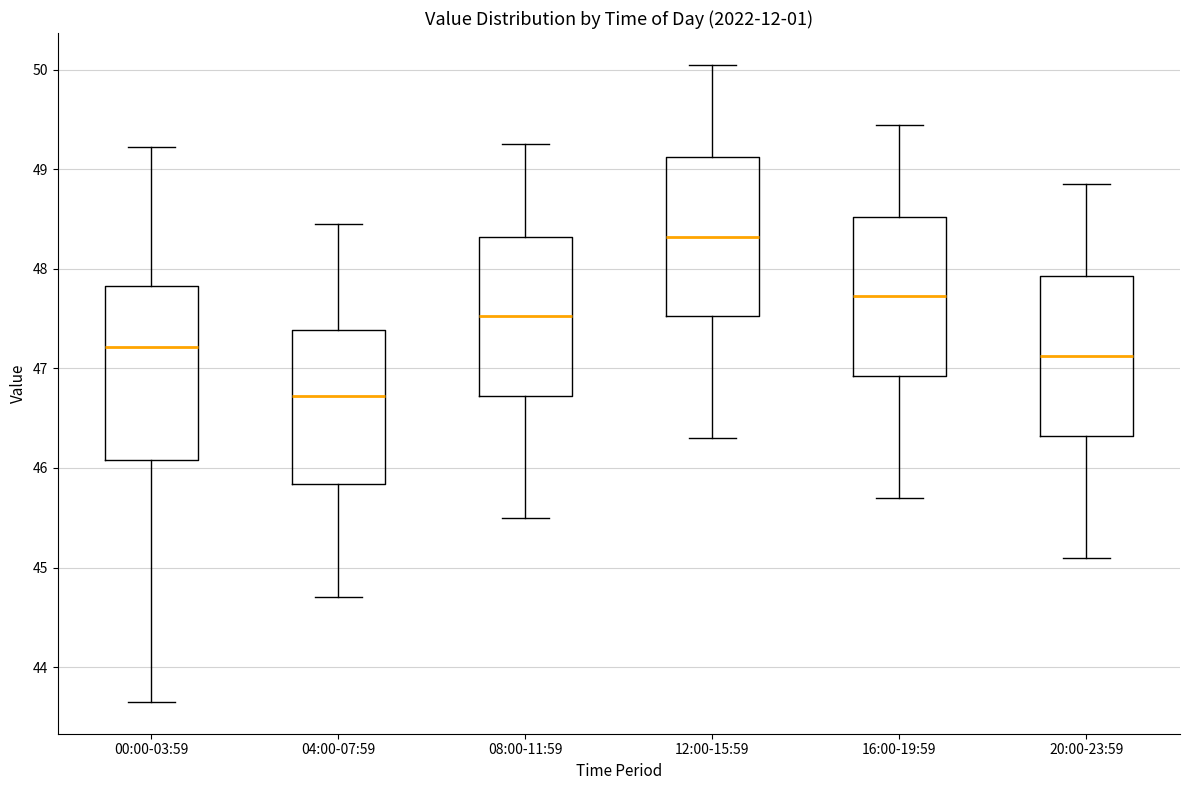

Reading left to right, read every box against the y-axis: the position of its median line, the range the box covers, and the ends of its whiskers. The values are not printed on the chart, so give them approximately, as read against the axis.

00:00-03:59: median 47.2, box 46.1 to 47.8, whiskers 43.7 to 49.2
04:00-07:59: median 46.7, box 45.8 to 47.4, whiskers 44.7 to 48.5
08:00-11:59: median 47.5, box 46.7 to 48.3, whiskers 45.5 to 49.3
12:00-15:59: median 48.3, box 47.5 to 49.1, whiskers 46.3 to 50.1
16:00-19:59: median 47.7, box 46.9 to 48.5, whiskers 45.7 to 49.5
20:00-23:59: median 47.1, box 46.3 to 47.9, whiskers 45.1 to 48.9